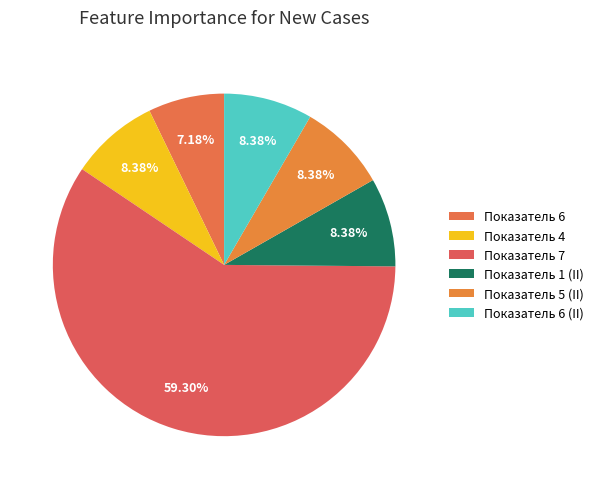

True or false: Показатель 1 (II) accounts for 20% of the total.

False